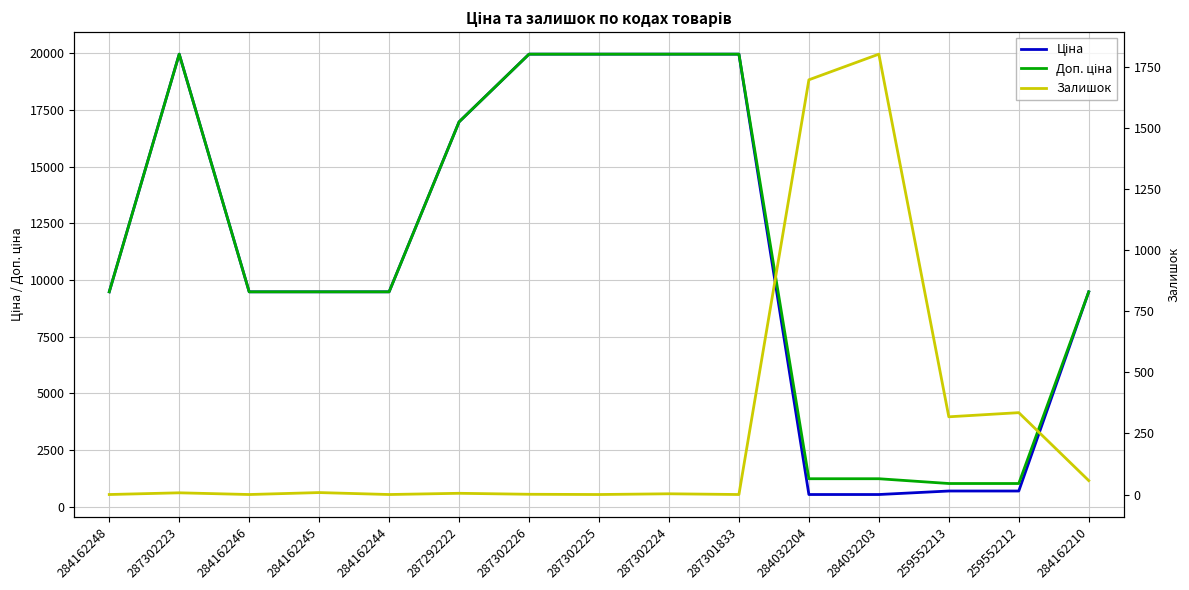

What is the label of the 3rd point from the left?

284162246